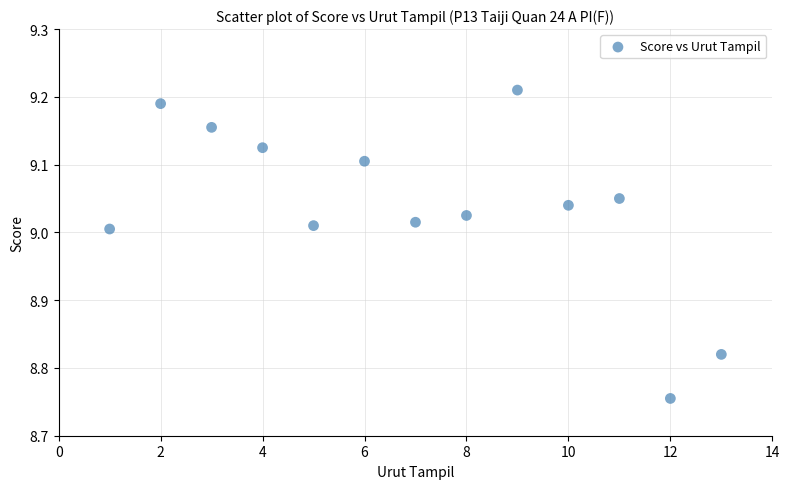

What is the range of X values (max minus min)?

12.0